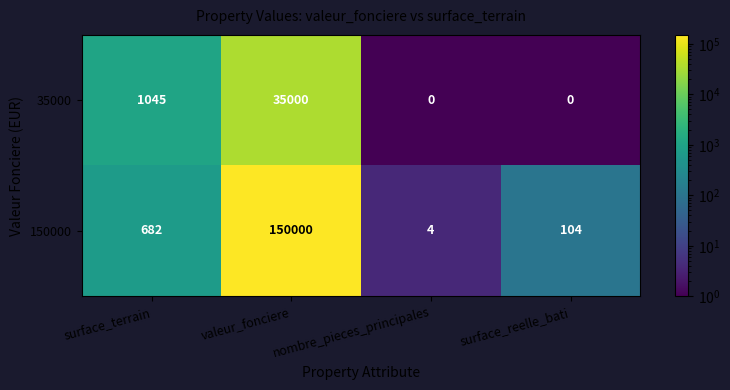

Is it true that 150000 equals 1 at nombre_pieces_principales?

False